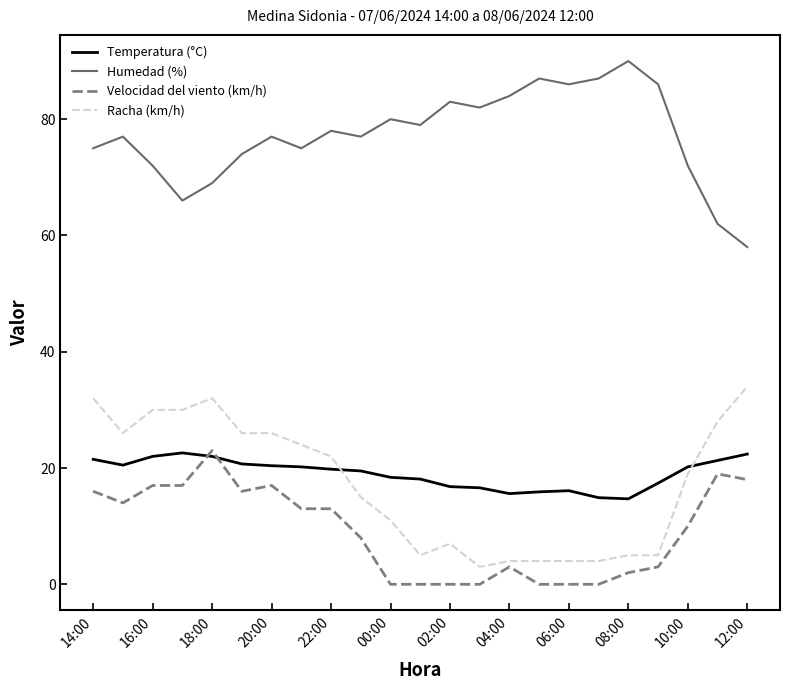

Does the chart have visible grid lines?

No